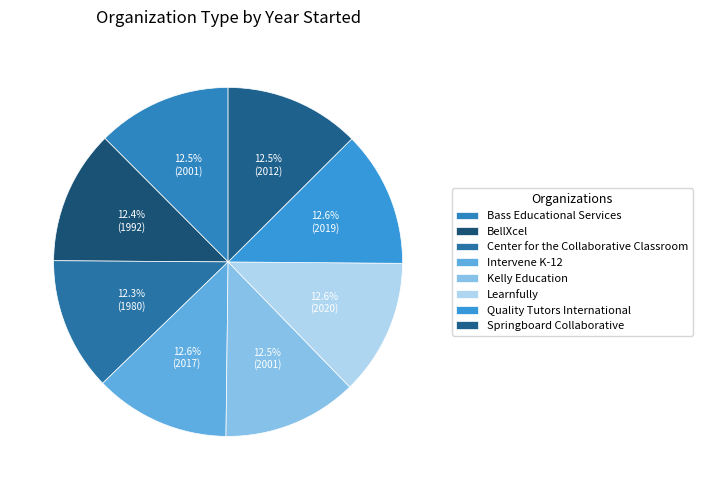

To the nearest percent, what is the average slice percentage?

12%